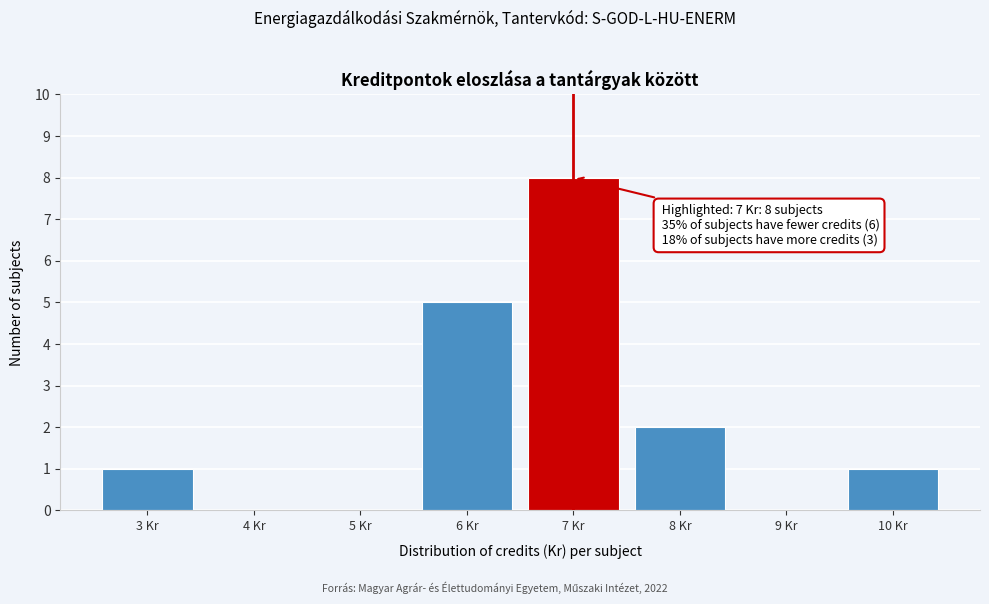

Over which range of the x-axis is the bar tallest?

6.5 to 7.5